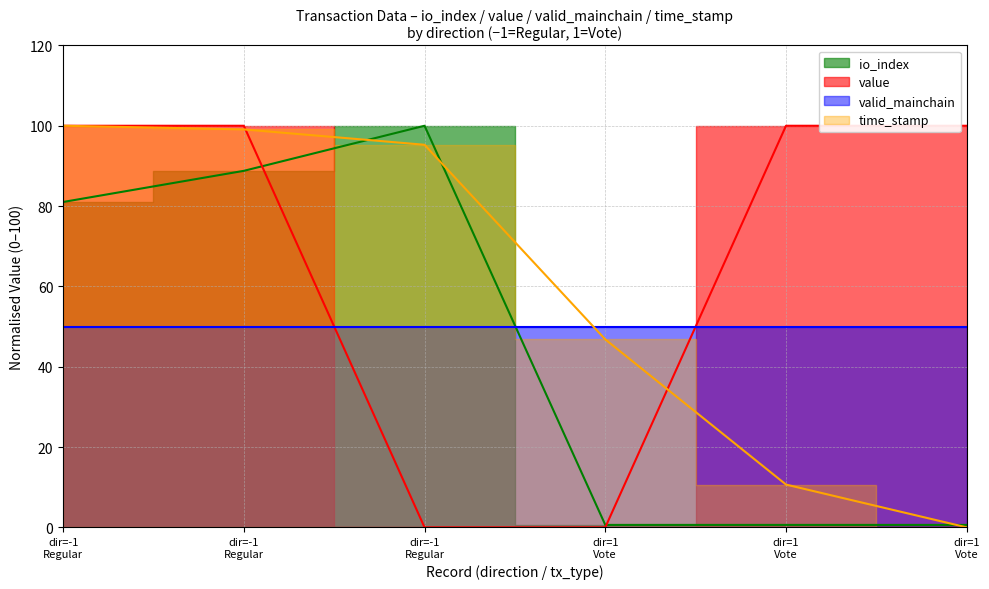

Which has a higher value, dir=-1 Regular or dir=1 Vote?

dir=-1 Regular